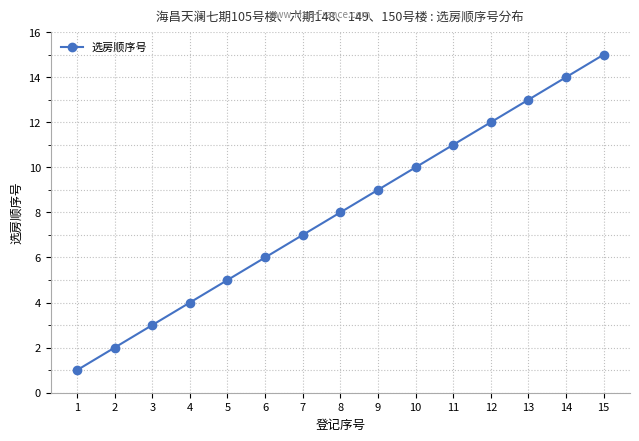

What is the sum of all values?

120